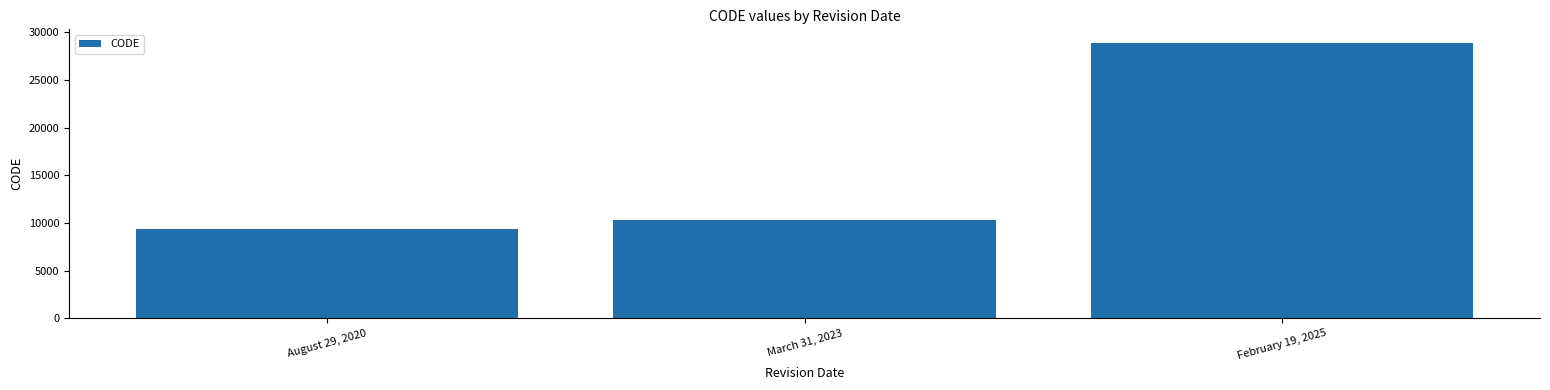

What is the sum of the values at March 31, 2023 and February 19, 2025?

39189